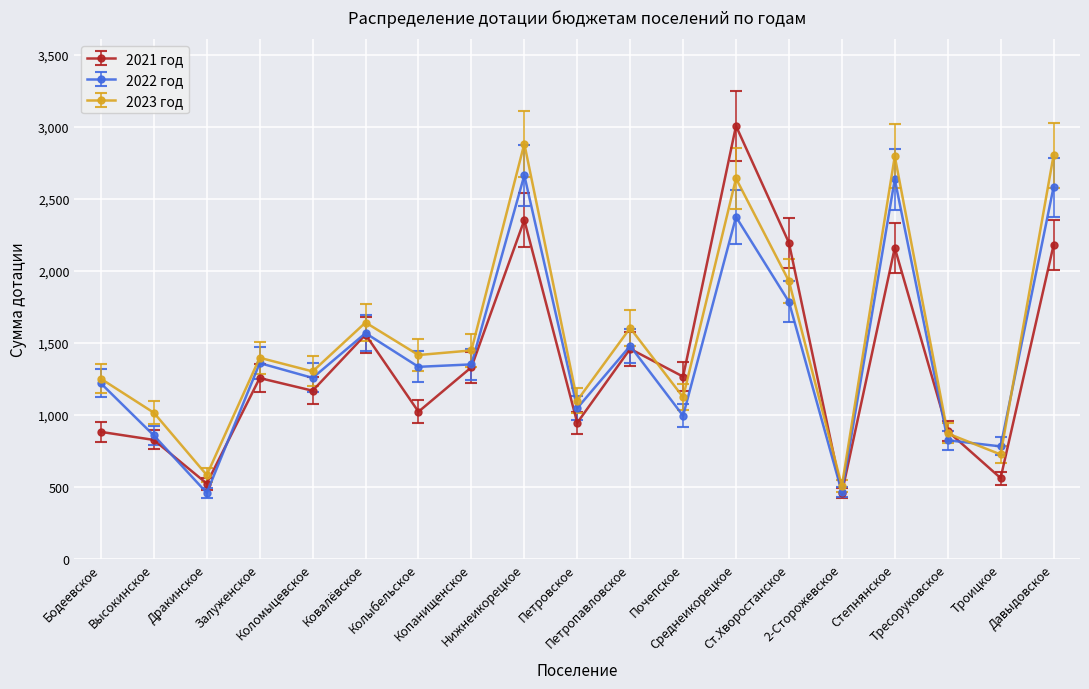

True or false: 2023 год has more than 0 interior local peaks.

True